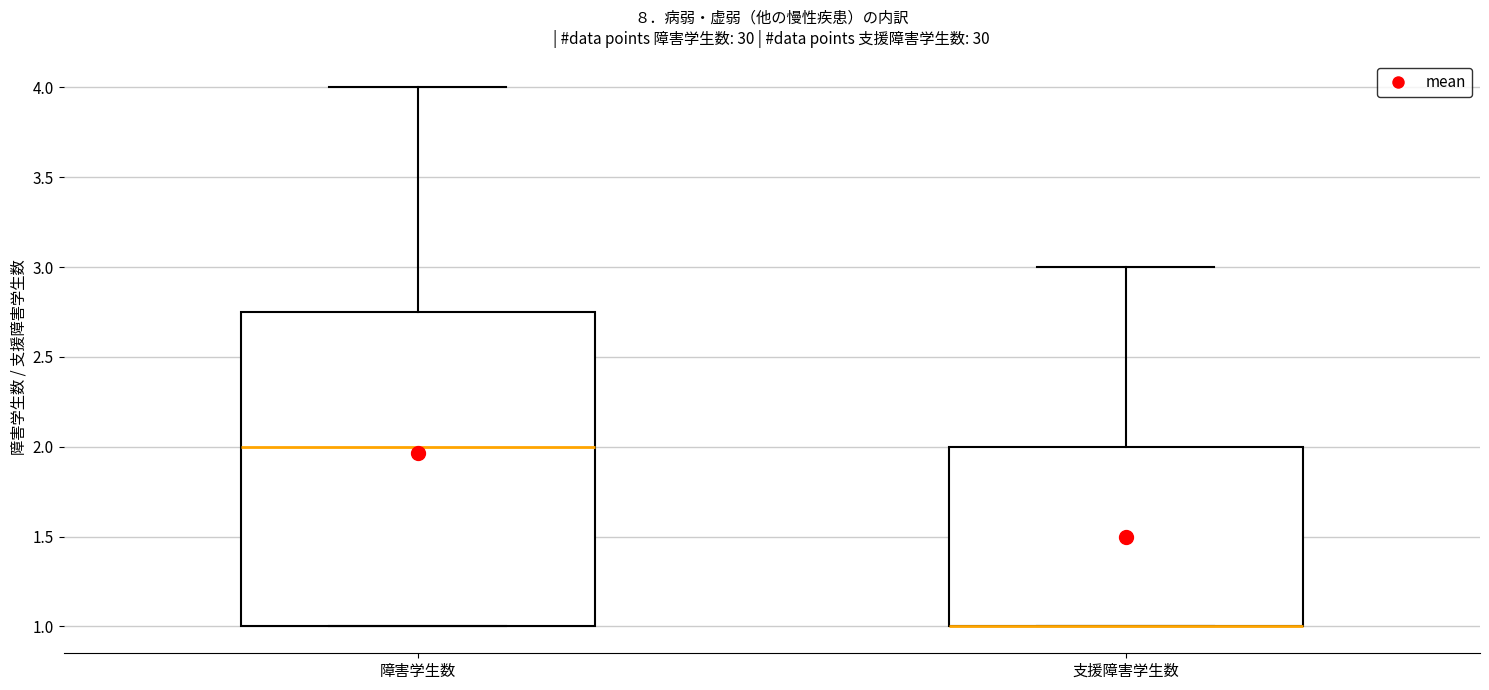

Reading left to right, transcribe this box plot: for each box, give where its median line is, the range the box spans, and where its two whiskers end, as read against the y-axis. The values are not printed on the chart, so give them approximately, as read against the axis.

障害学生数: median 2.00, box 1.00 to 2.75, whiskers 1.00 to 4.00
支援障害学生数: median 1.00 (drawn on the box's lower edge), box 1.00 to 2.00, whiskers 1.00 to 3.00